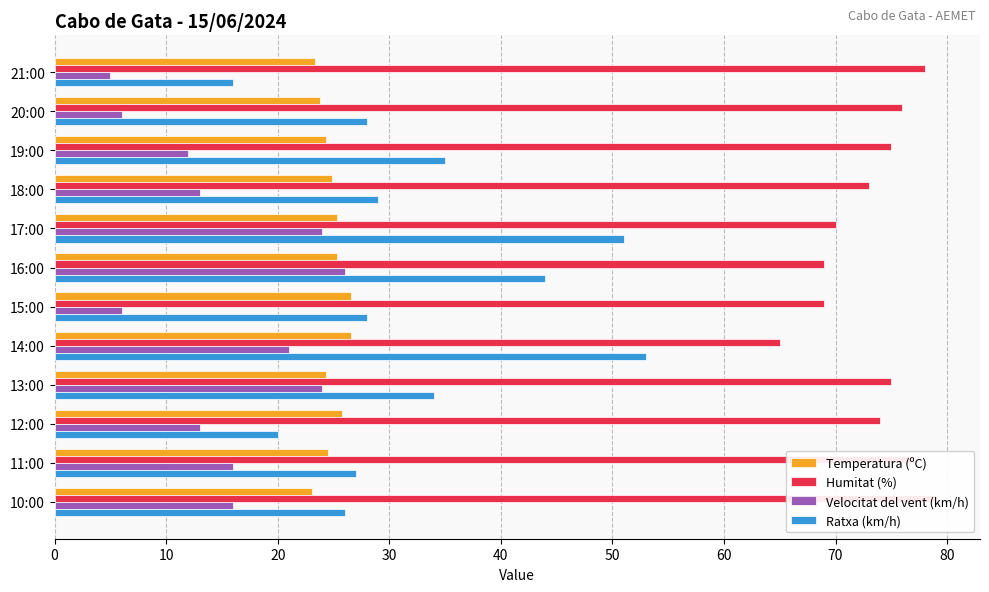

Are the bars grouped side by side (vs. stacked)?

Yes